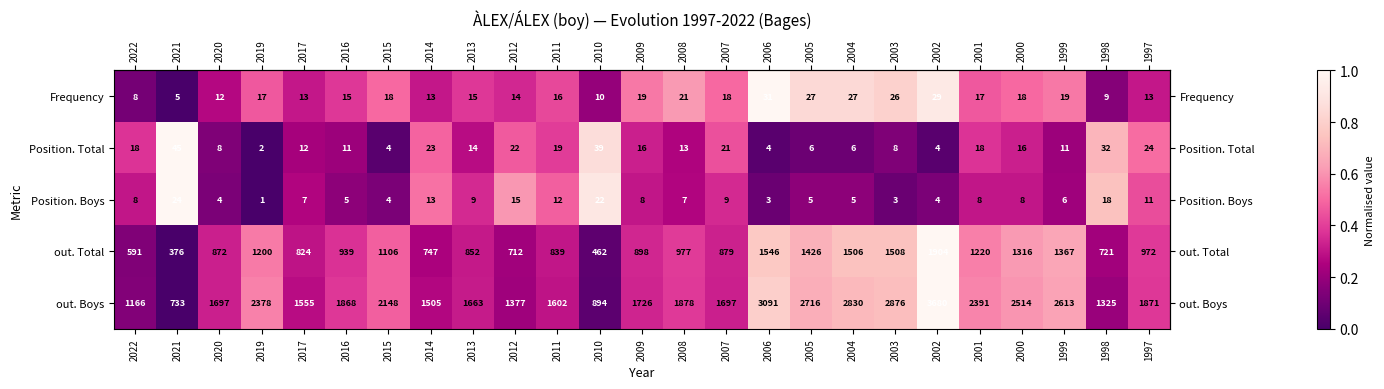

How many series are shown in this chart?

5